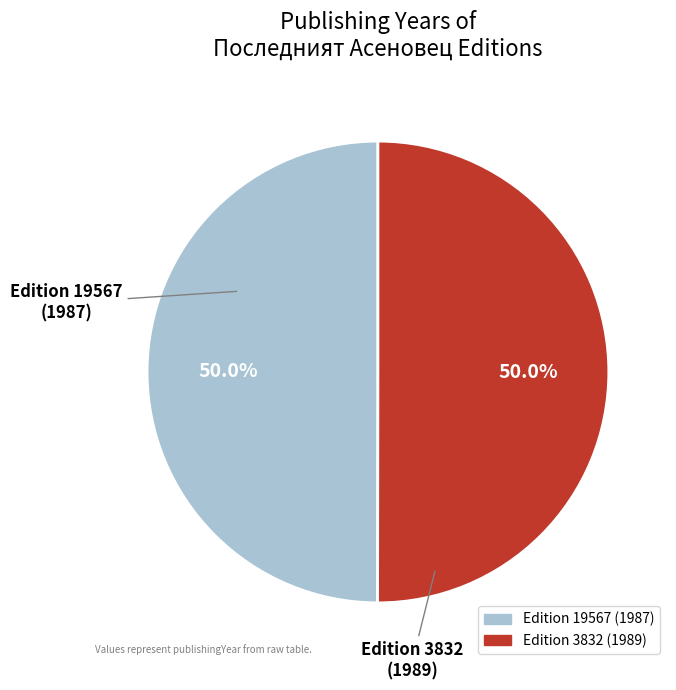

Which category accounts for the majority?

3832